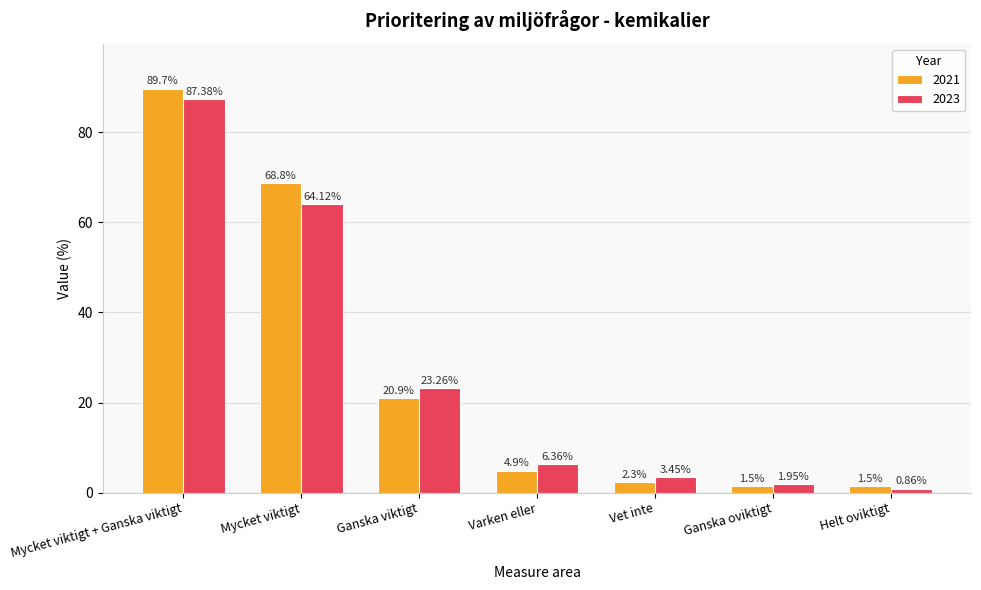

Which series has the largest total across all categories?

2021